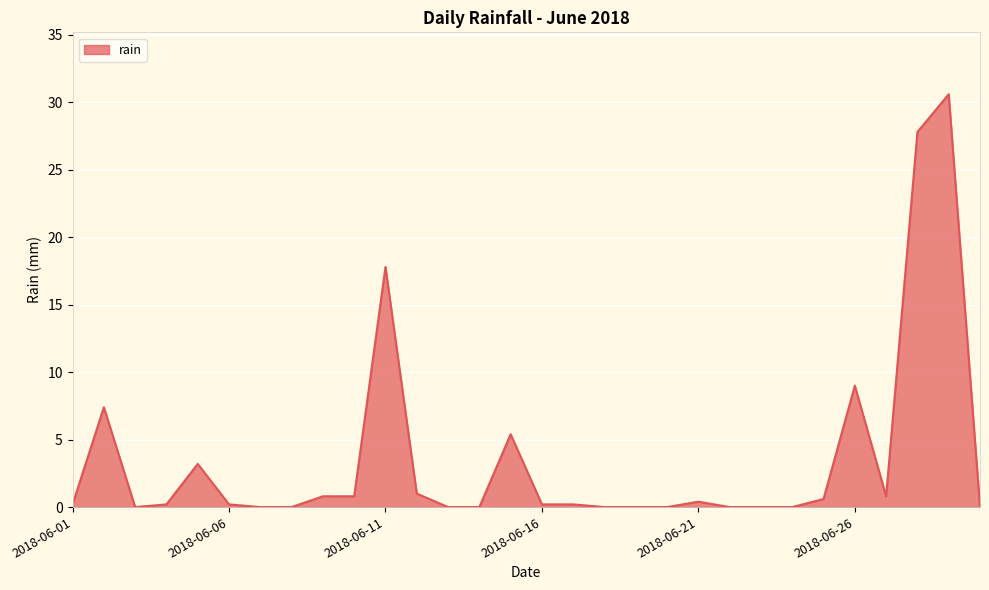

What is the difference between the maximum and minimum values?

30.6